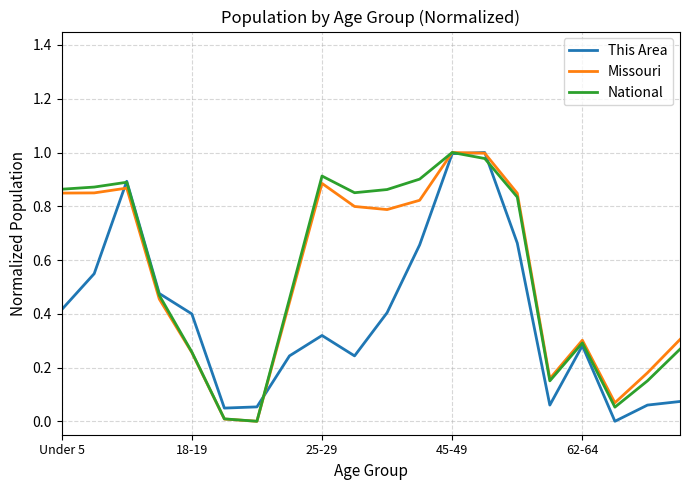

How many positive values does the National series have?

19